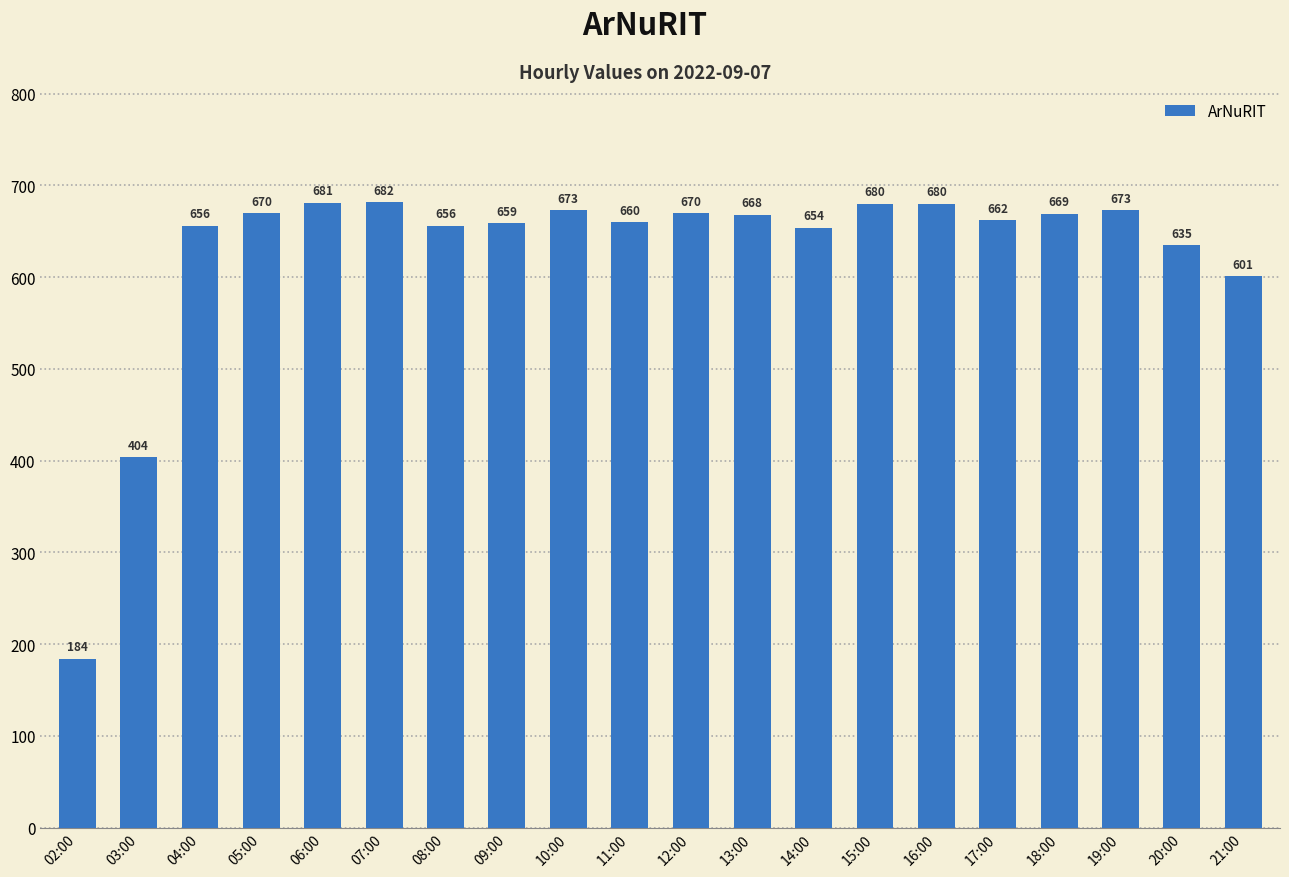

What is the label of the 10th bar from the left?

11:00